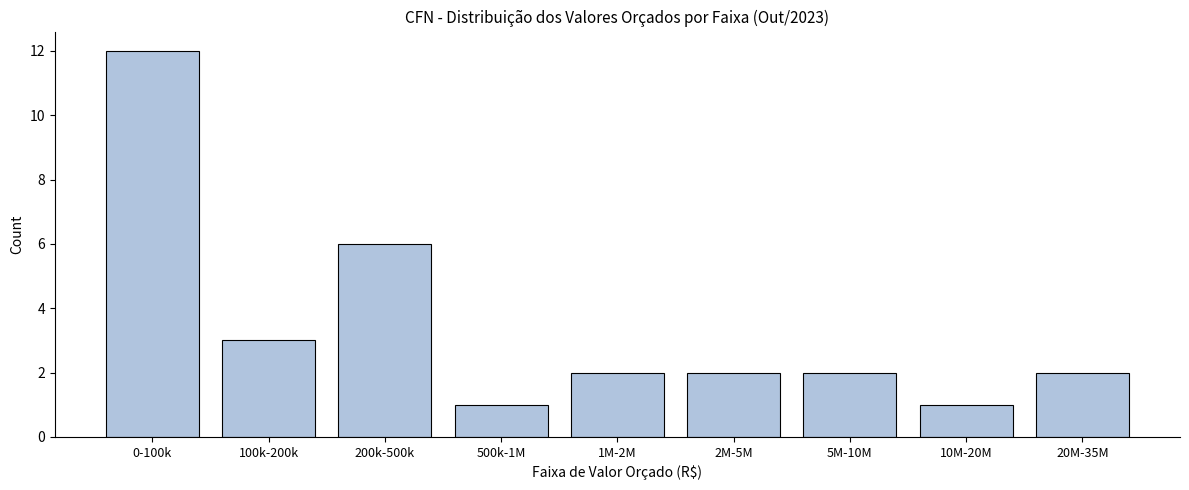

Reading right to left, list all the values displayed in this chart.

2	1	2	2	2	1	6	3	12